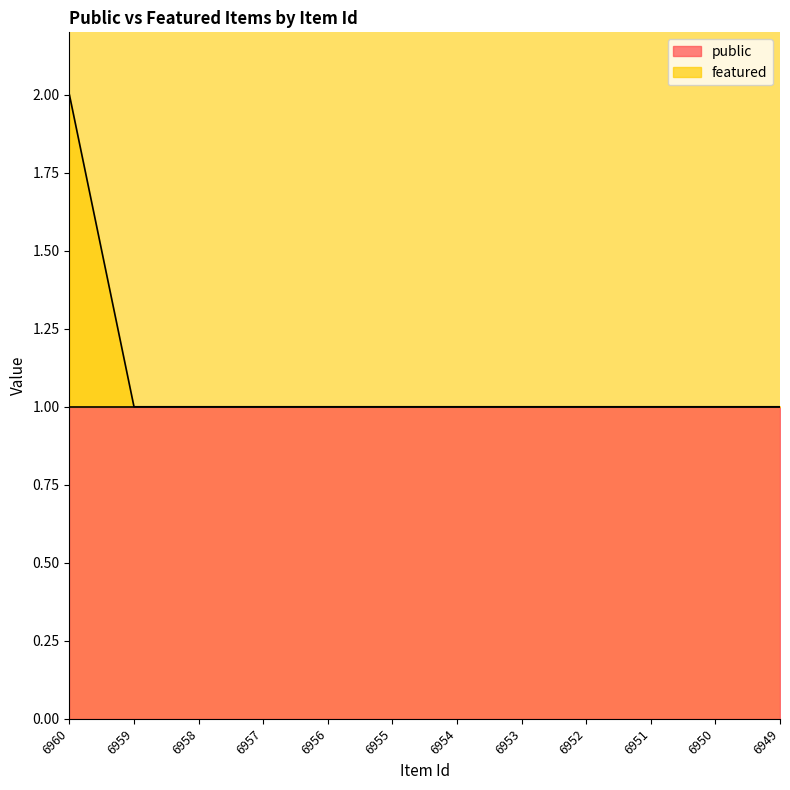

How many values are between 1 and 2?

12